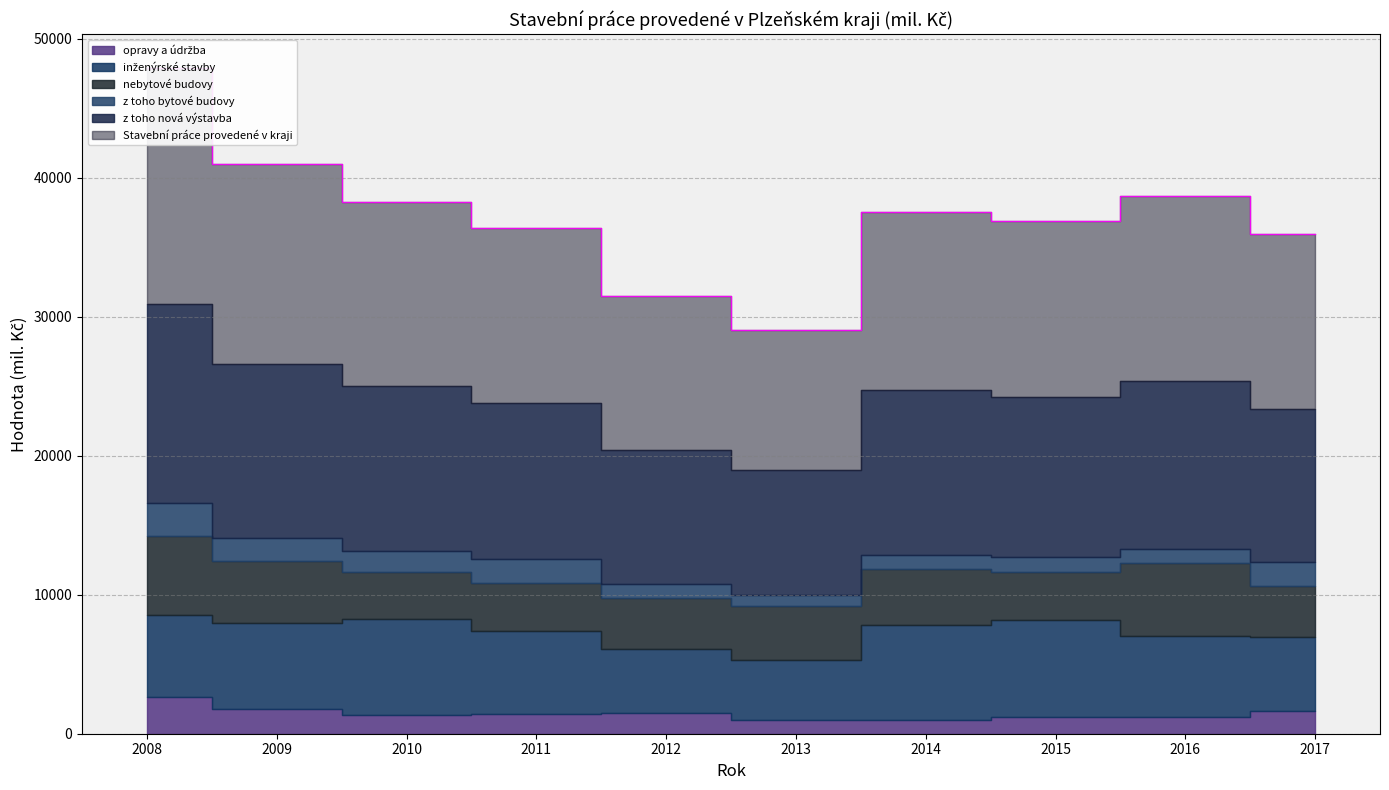

What is the smallest value displayed?

773.0